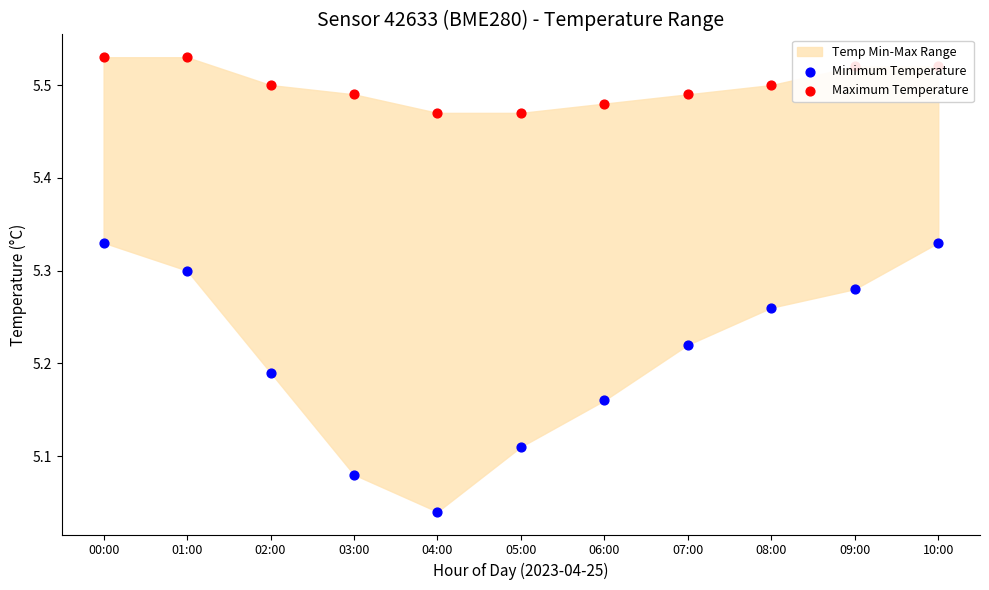

Which series has the largest Y range (max minus min)?

Minimum Temperature